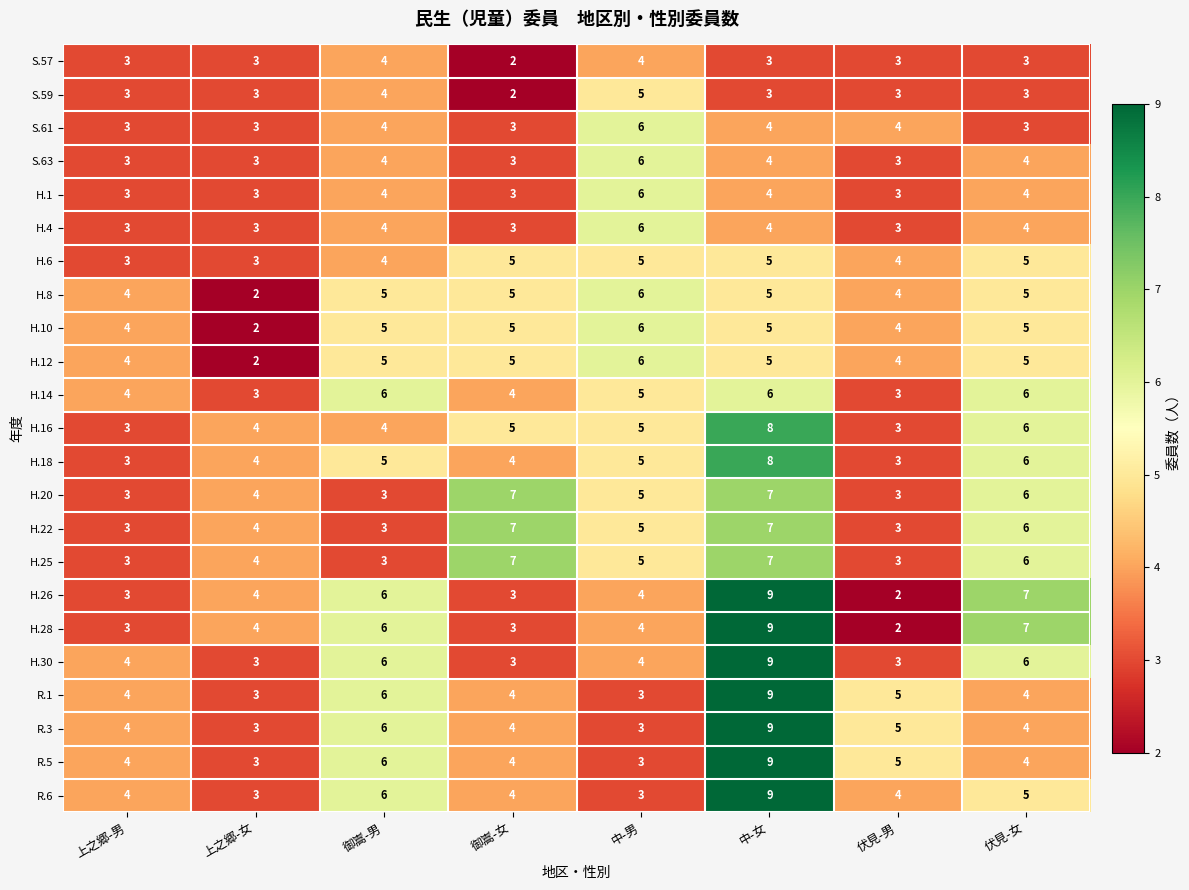

What is the total value across all series at 伏見-男?

79